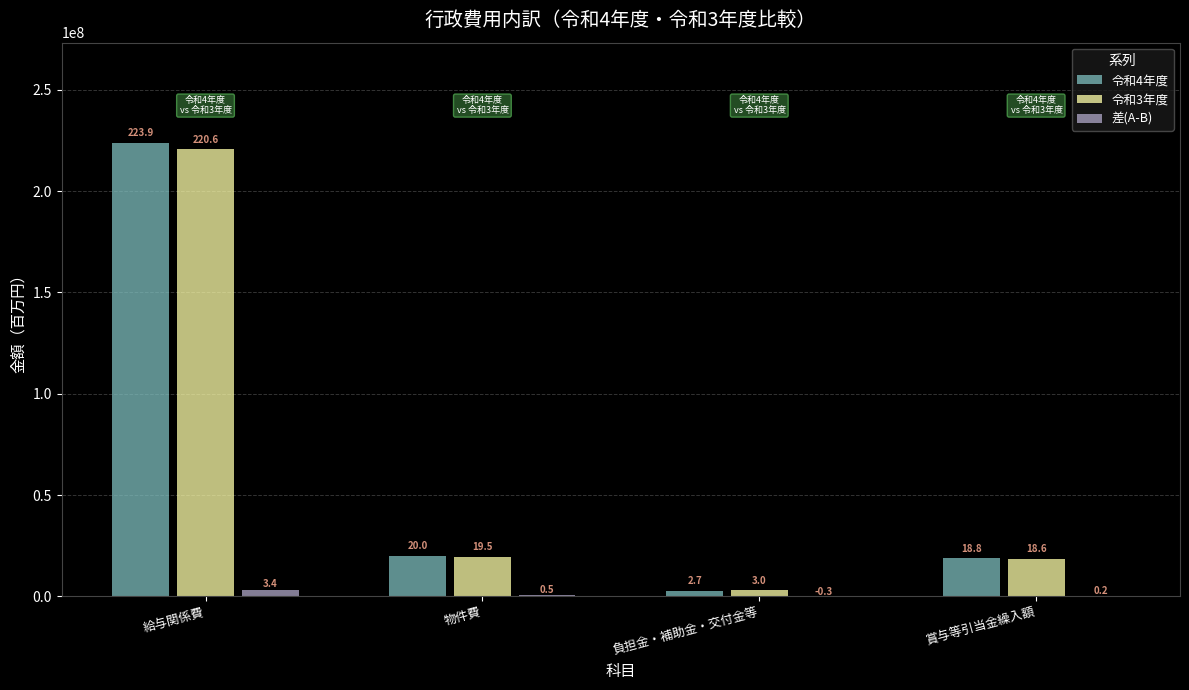

Reading left to right, list all the values displayed in this chart.

令和4年度: 給与関係費=223946974	物件費=19966459	負担金・補助金・交付金等=2730000	賞与等引当金繰入額=18785687
令和3年度: 給与関係費=220569063	物件費=19459389	負担金・補助金・交付金等=3018000	賞与等引当金繰入額=18574592
差(A-B): 給与関係費=3377911	物件費=507070	負担金・補助金・交付金等=-288000	賞与等引当金繰入額=211095